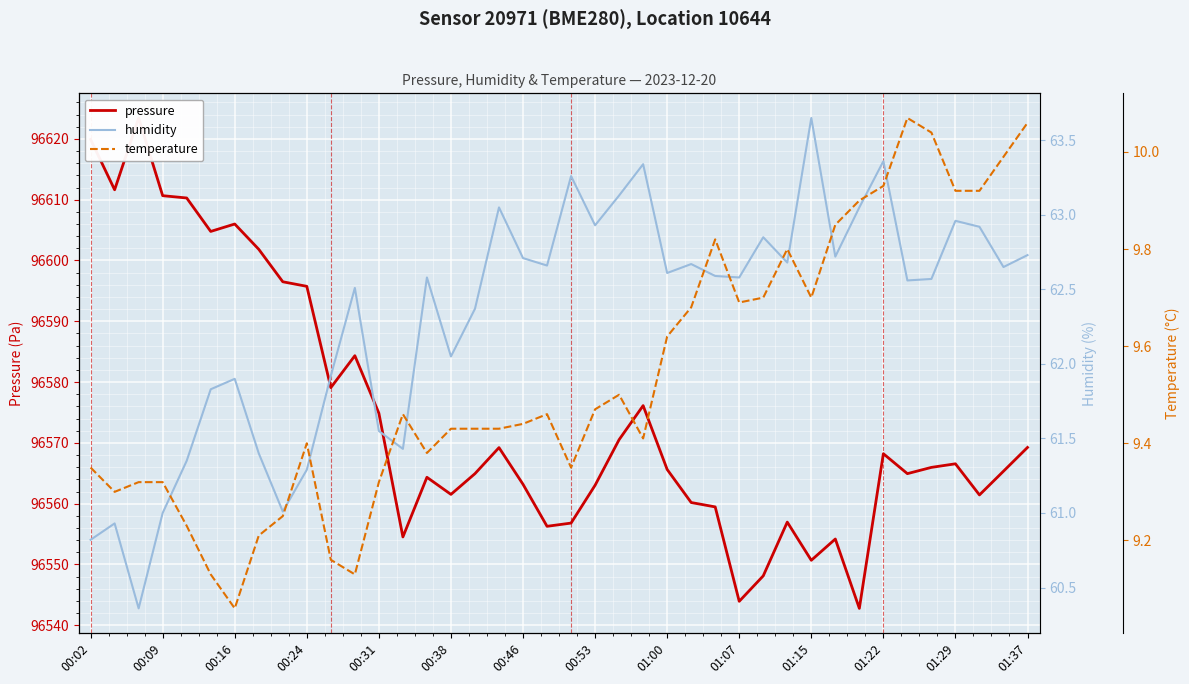

How many interior local valleys does the pressure series have?

11